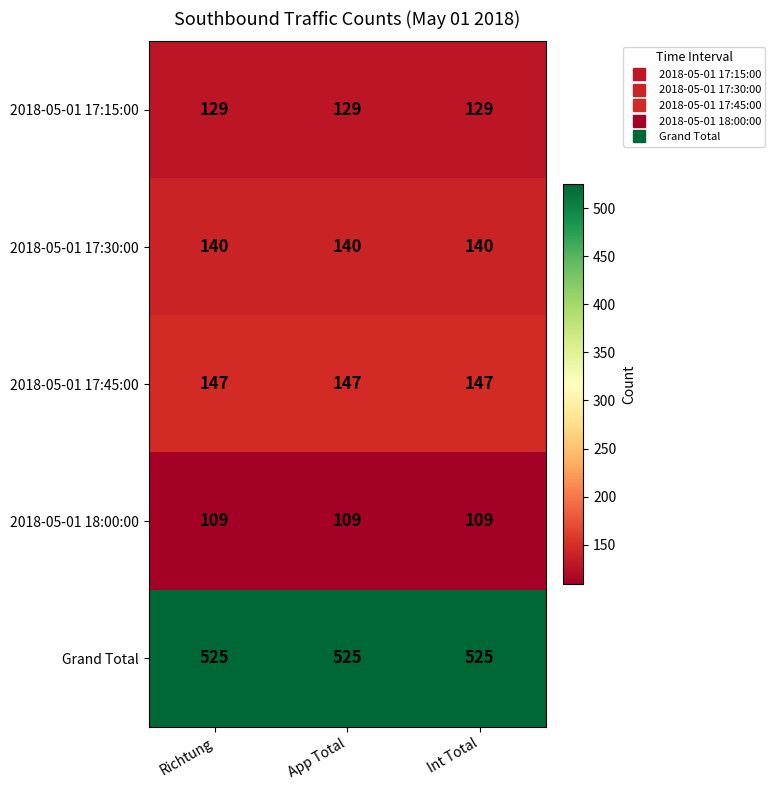

What is the smallest value displayed?

109